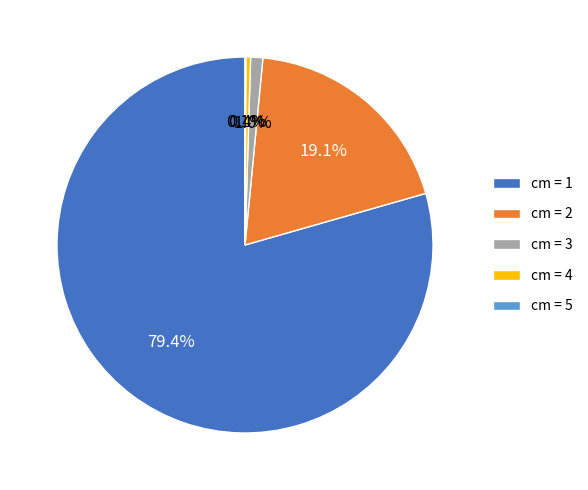

To the nearest percent, what is the difference between the largest and smallest slice percentages?

79%